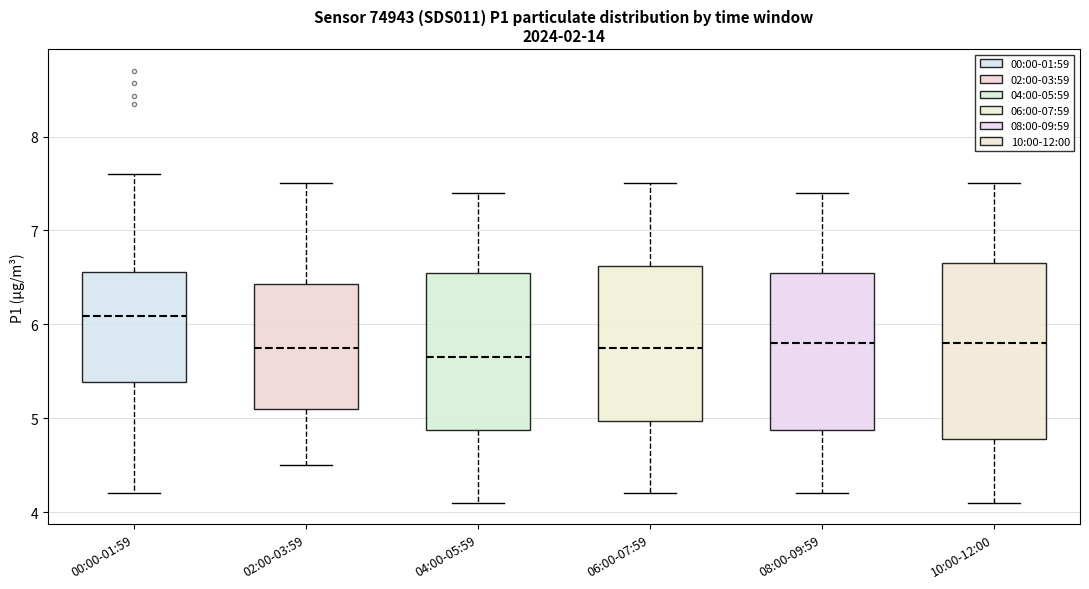

Reading left to right, read every box against the y-axis: the position of its median line, the range the box covers, and the ends of its whiskers. The values are not printed on the chart, so give them approximately, as read against the axis.

00:00-01:59: median 6.1, box 5.4 to 6.6, whiskers 4.2 to 7.6
02:00-03:59: median 5.8, box 5.1 to 6.4, whiskers 4.5 to 7.5
04:00-05:59: median 5.7, box 4.9 to 6.6, whiskers 4.1 to 7.4
06:00-07:59: median 5.8, box 5.0 to 6.6, whiskers 4.2 to 7.5
08:00-09:59: median 5.8, box 4.9 to 6.6, whiskers 4.2 to 7.4
10:00-12:00: median 5.8, box 4.8 to 6.7, whiskers 4.1 to 7.5